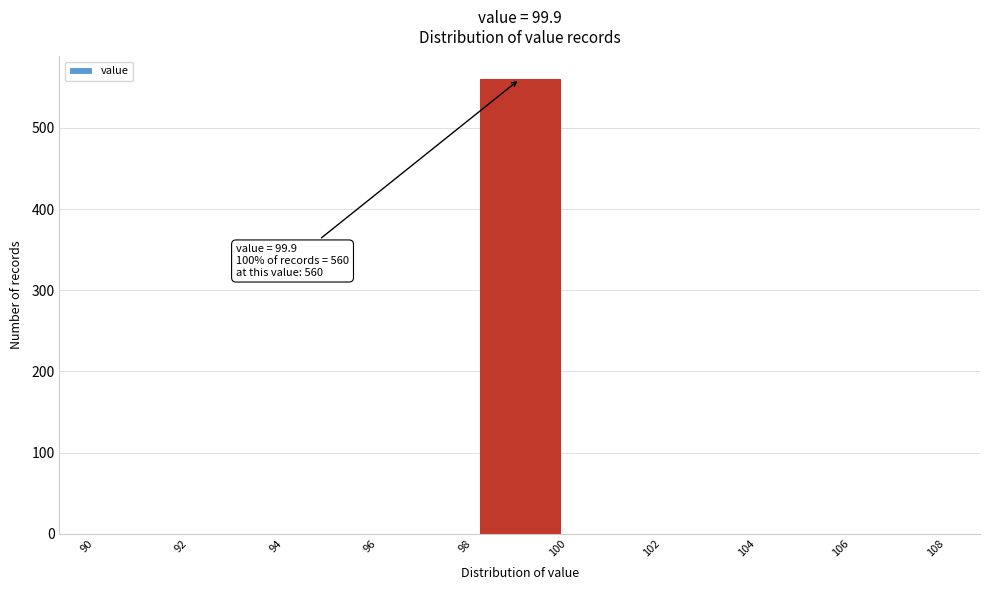

Which range on the x-axis has the tallest bar?

98 to 100